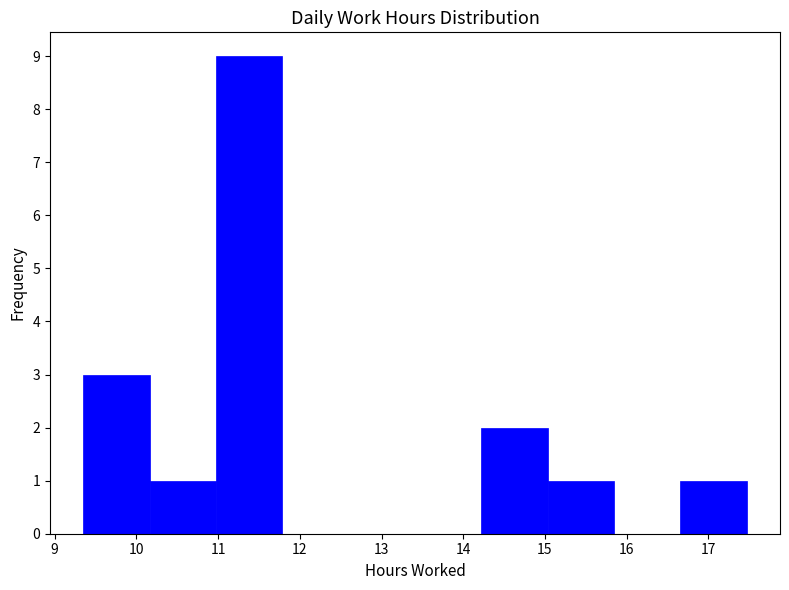

Reading left to right, list every bar in this chart as the range it spans on the x-axis followed by its height. Neither the bar edges nor the heights are printed on the chart, so give them approximately, as read against the axes.

9.4 to 10.2: 3
10.2 to 11.0: 1
11.0 to 11.8: 9
11.8 to 12.6: 0
12.6 to 13.4: 0
13.4 to 14.2: 0
14.2 to 15.0: 2
15.0 to 15.8: 1
15.8 to 16.7: 0
16.7 to 17.5: 1